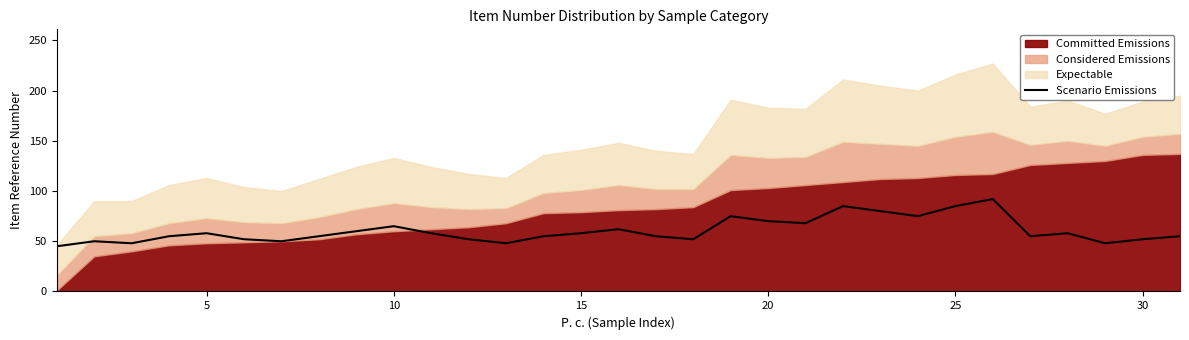

What is the maximum value for Scenario Emissions?

92